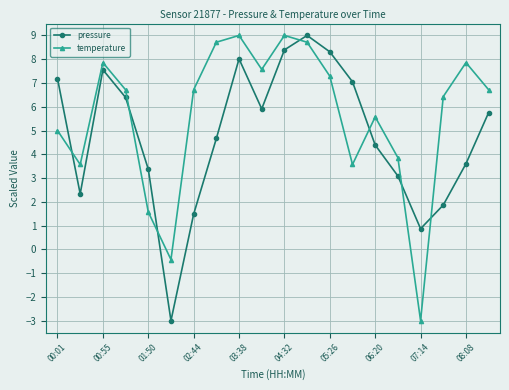

Is this an area chart (filled region under the line)?

No